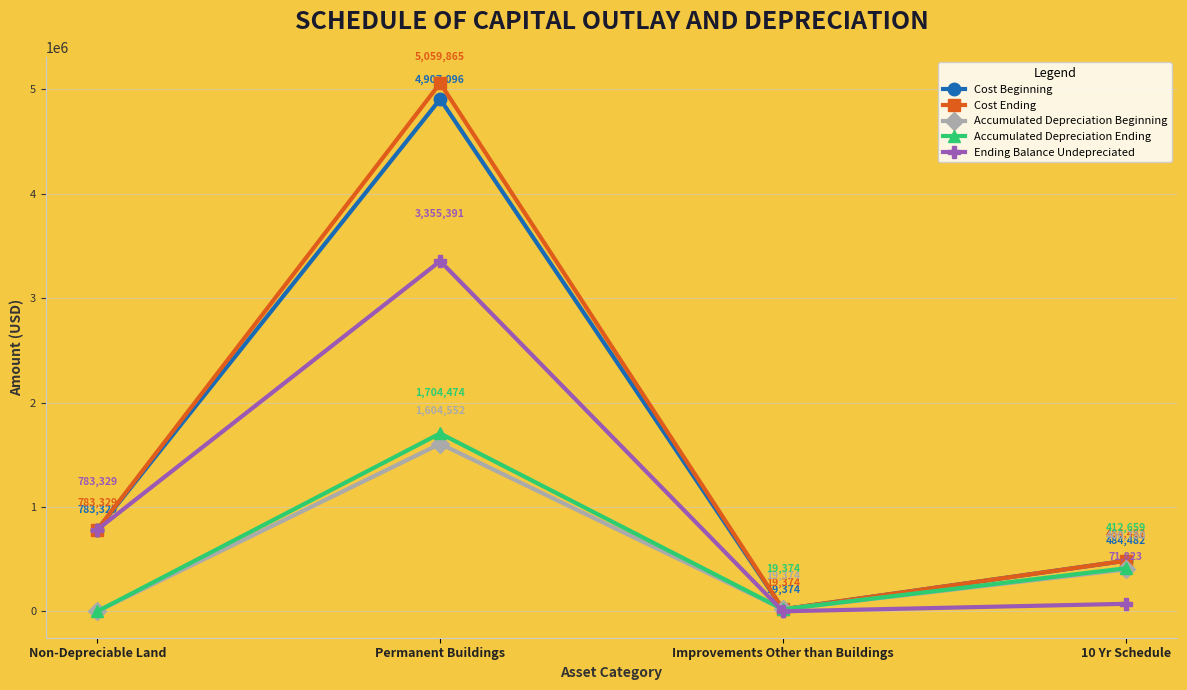

What position from the right is Non-Depreciable Land?

4